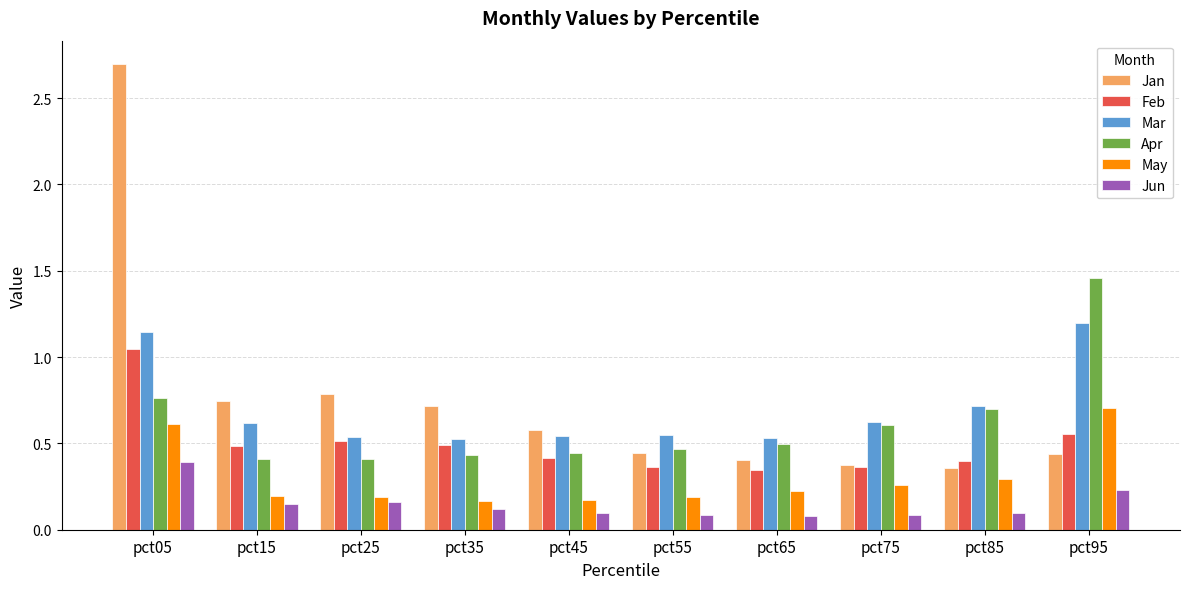

How many data points does each series have?

10